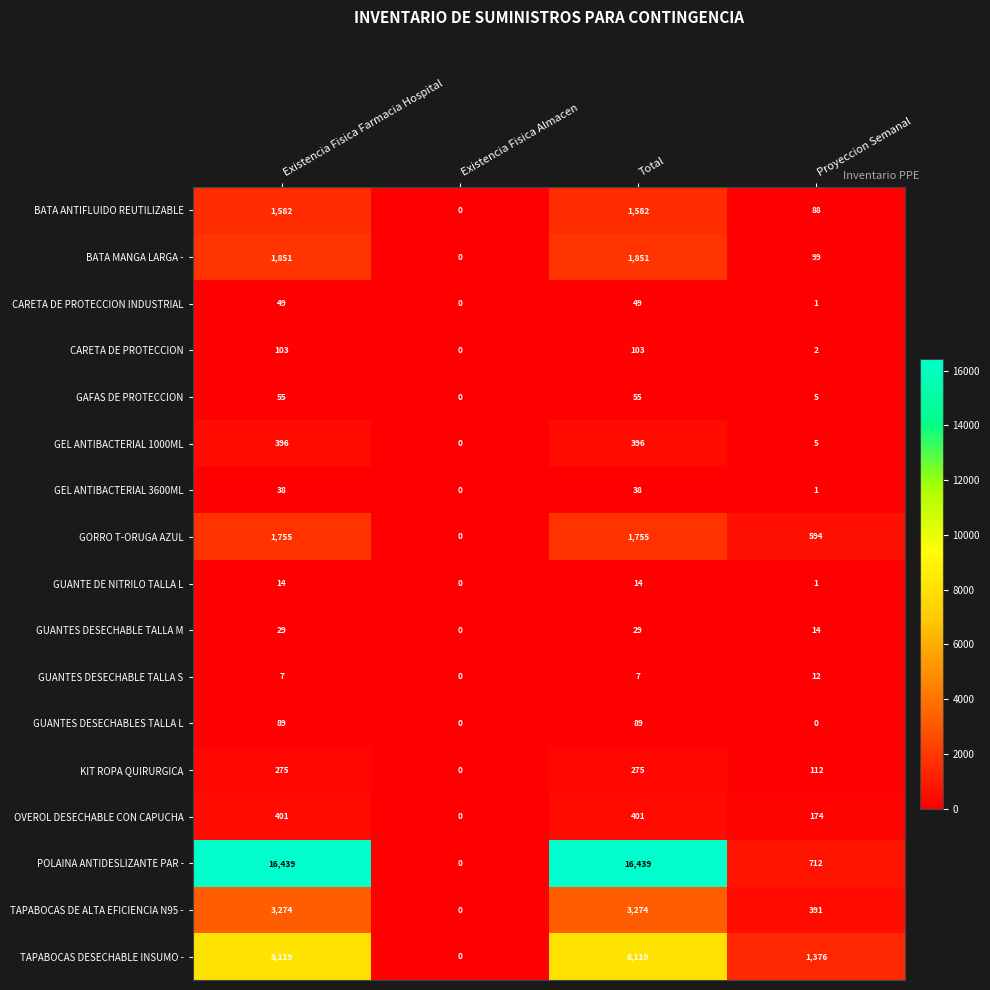

How many values in GEL ANTIBACTERIAL 3600ML are above zero?

3